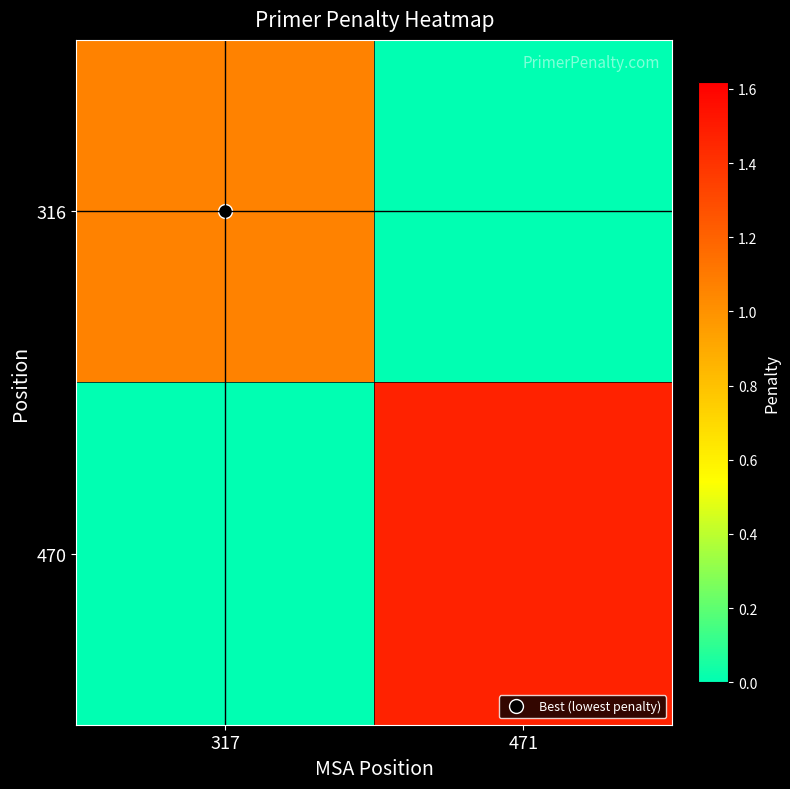

At 471, list the series in order from smallest to largest.

316, 470